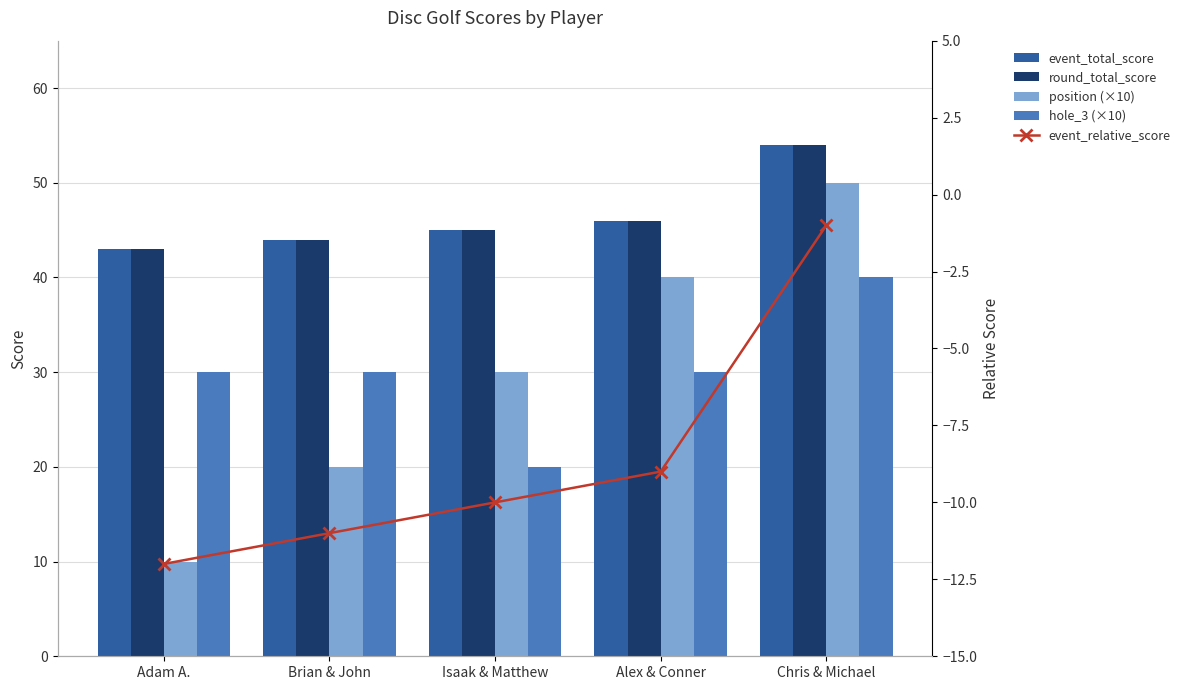

At how many categories does at least one series exceed 38?

5